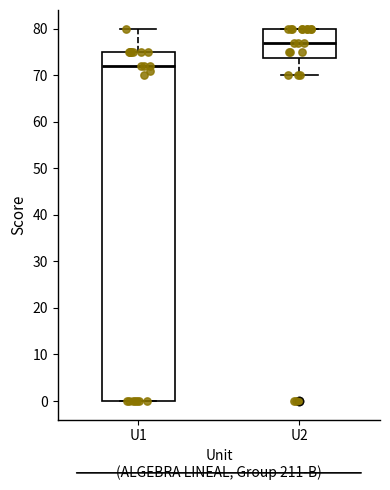

Where does the upper whisker of the box for U1 end on the y-axis? The values are not printed on the chart, so give them approximately, as read against the axis.

80